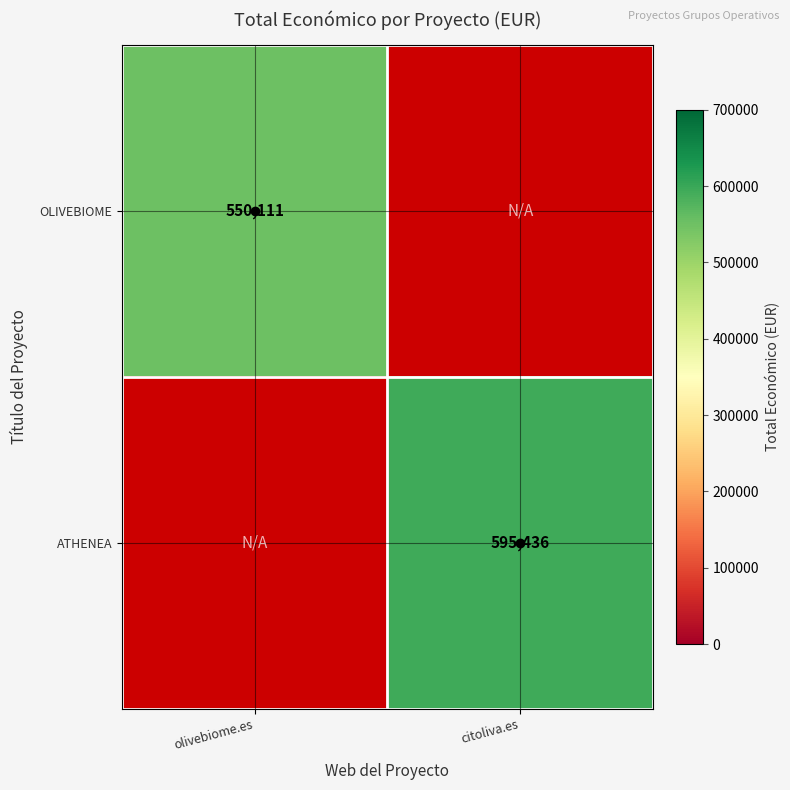

True or false: ATHENEA has a value of 595436 at citoliva.es.

True